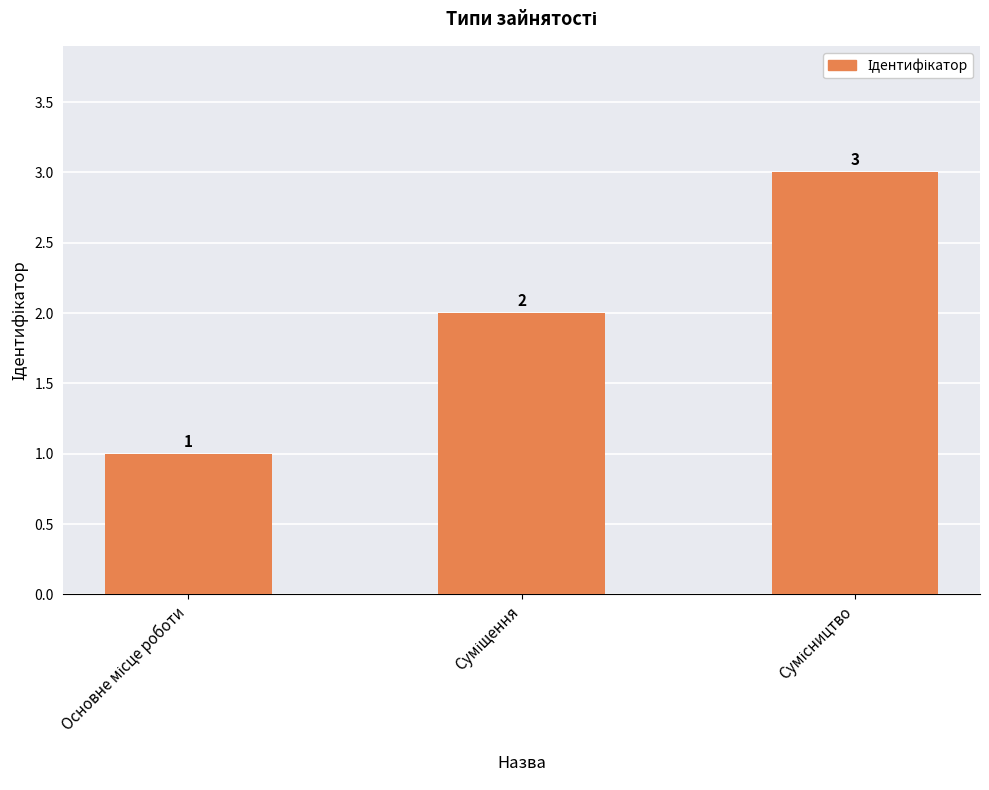

What is the sum of all values?

6